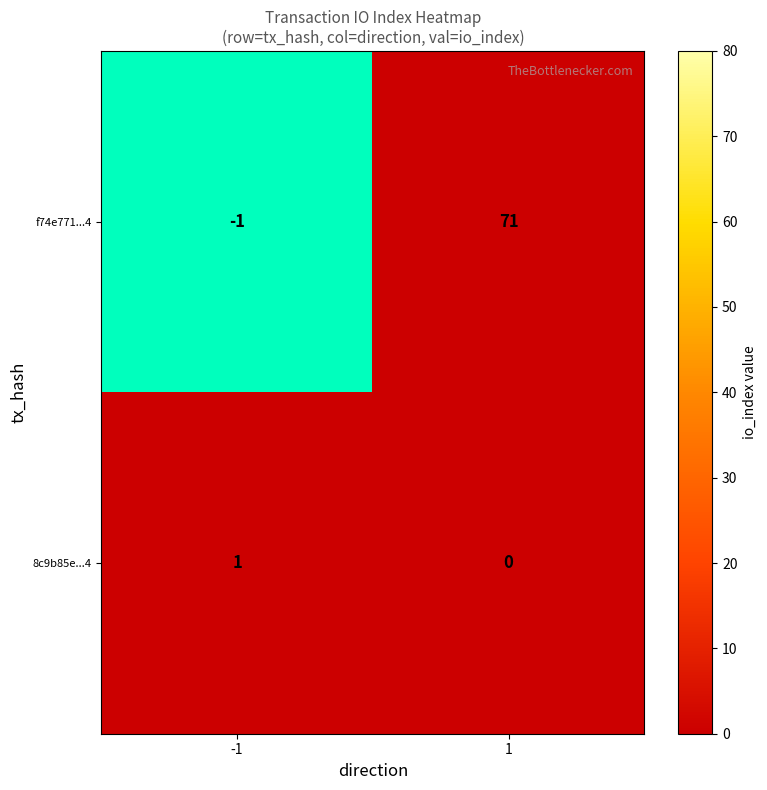

Rank the categories by 8c9b85eeafe414c6f0b9b22d9bdc02ef04ec464 value from lowest to highest.

1, -1